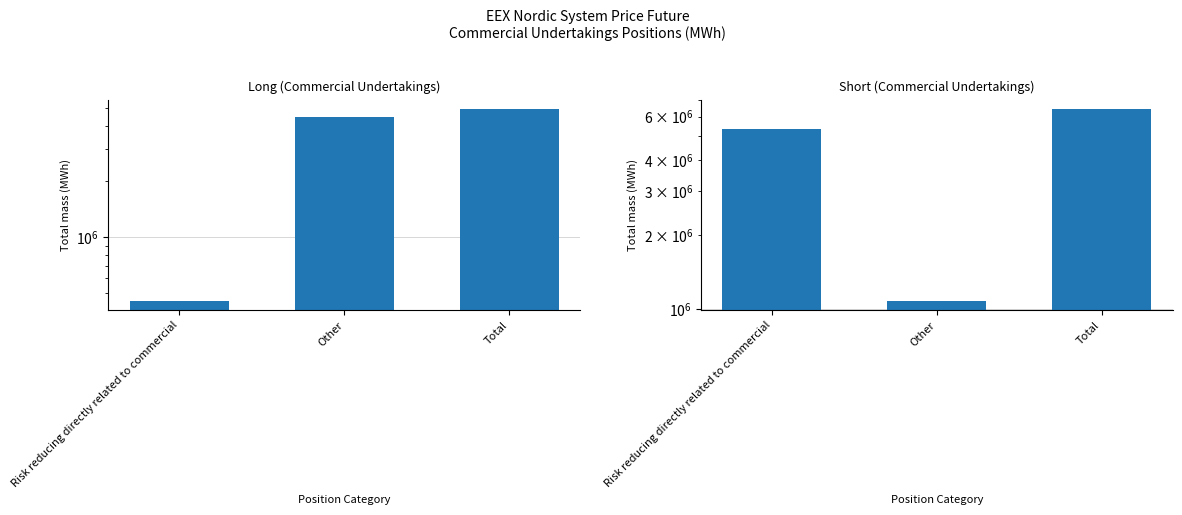

True or false: Long (Commercial Undertakings) has a value of 4891624 at Total.

True